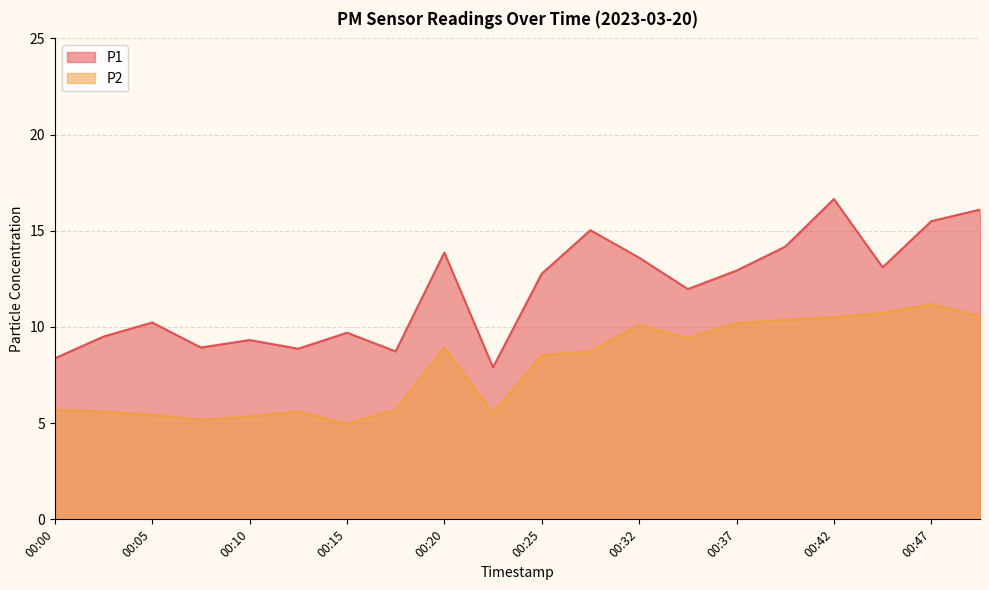

What is the total value across all series at 00:00?

14.1